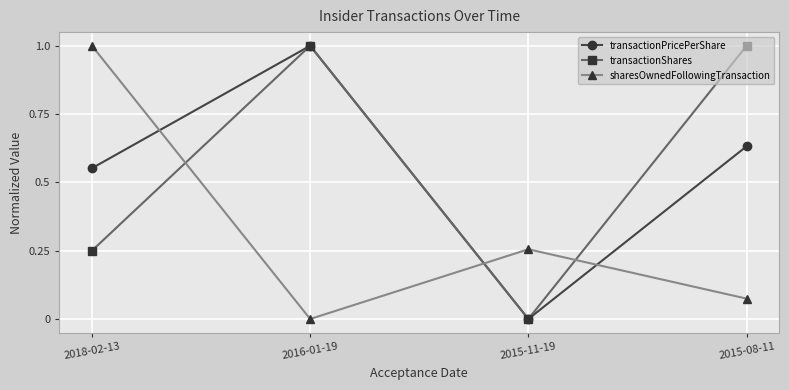

Which series has the largest total across all categories?

transactionShares